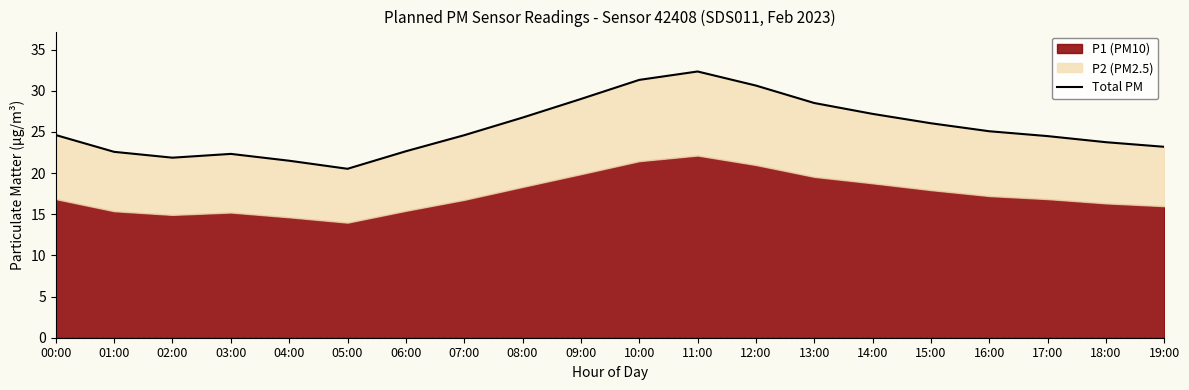

Between 08:00 and 07:00, which is larger?

08:00